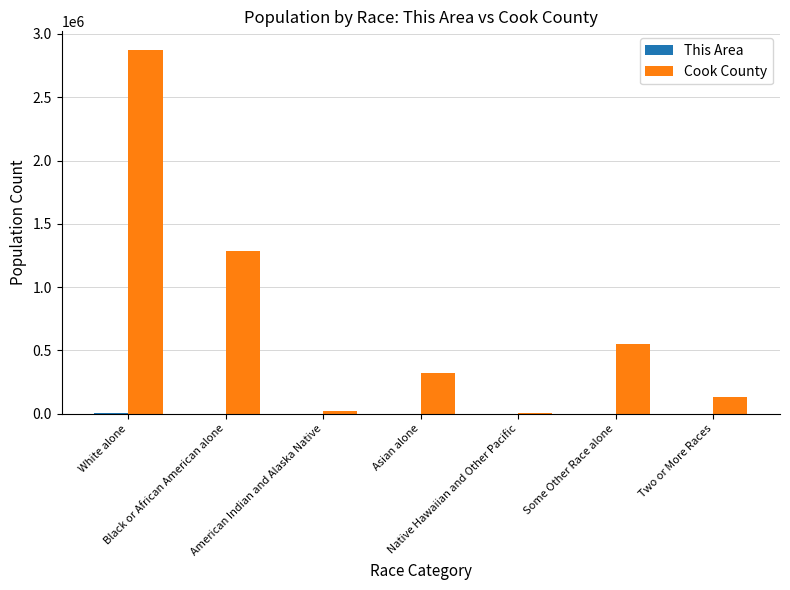

Which series has the largest total across all categories?

Cook County